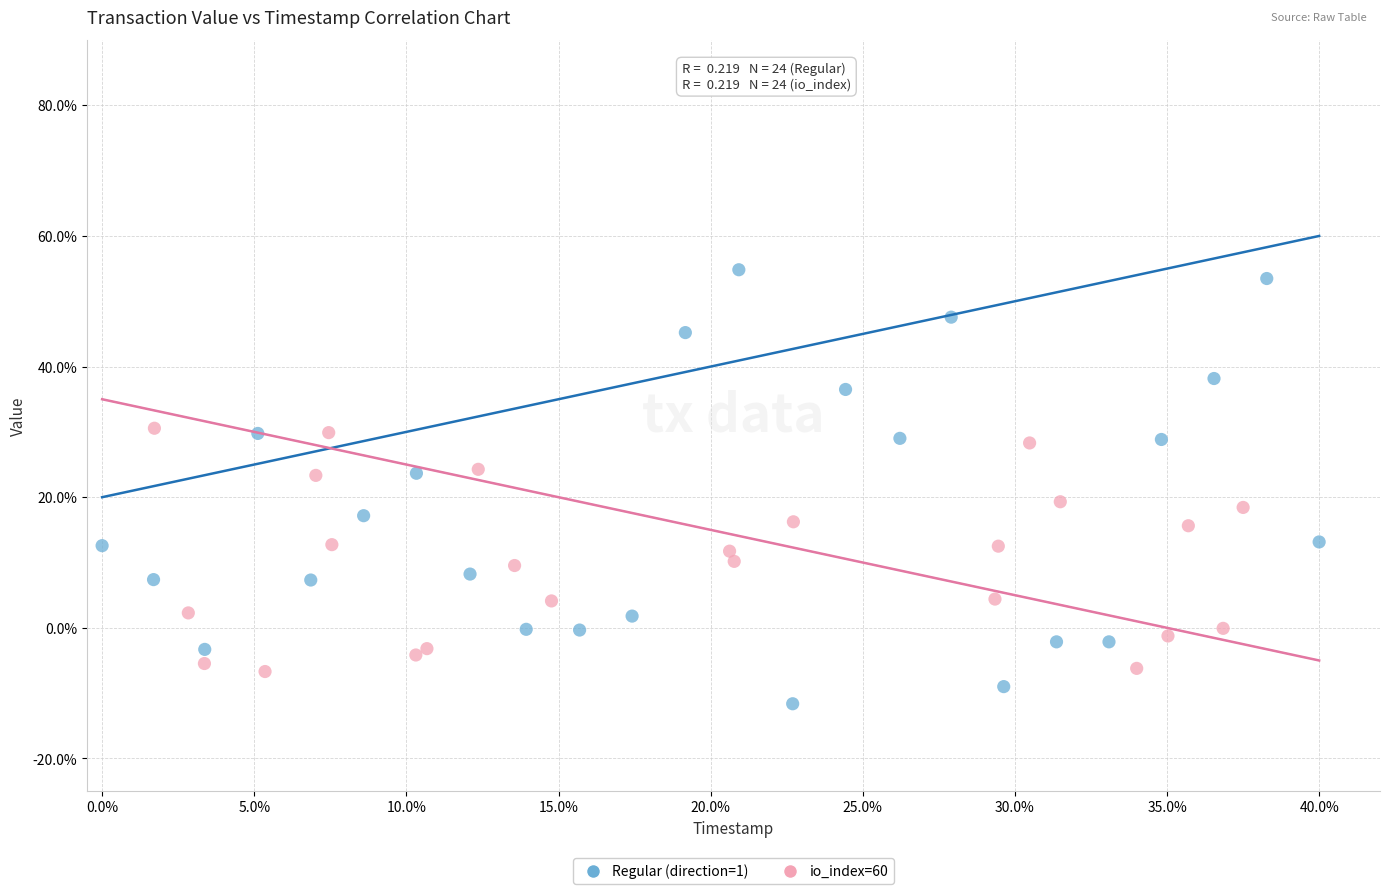

Which series contains the highest Y value?

Regular (direction=1)